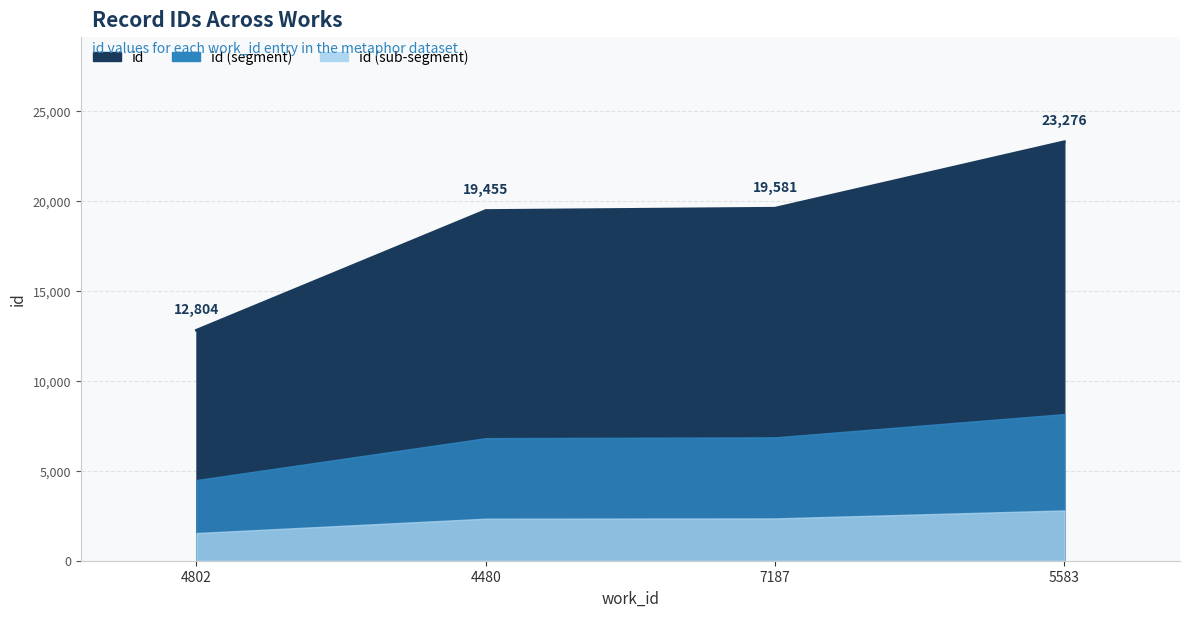

Reading left to right, extract all data points from this chart.

4802=12804	4480=19455	7187=19581	5583=23276